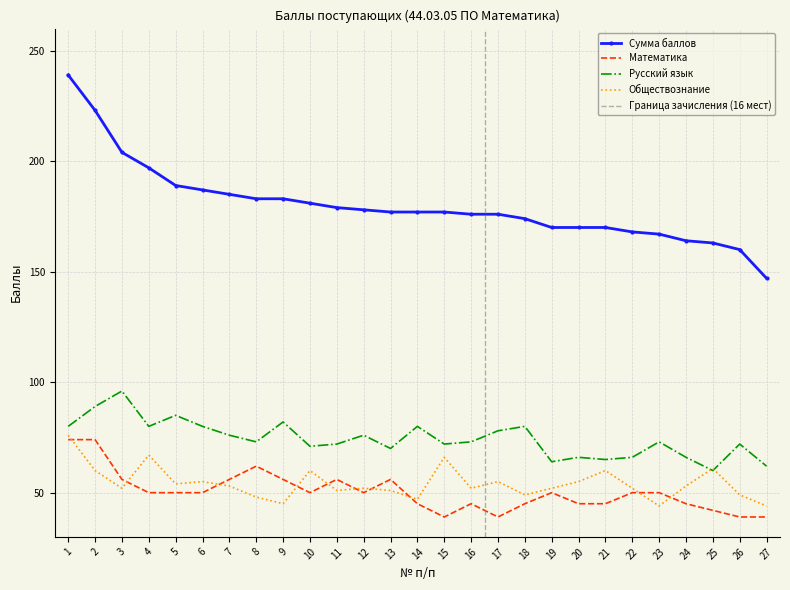

At which label does Обществознание reach its minimum?

23